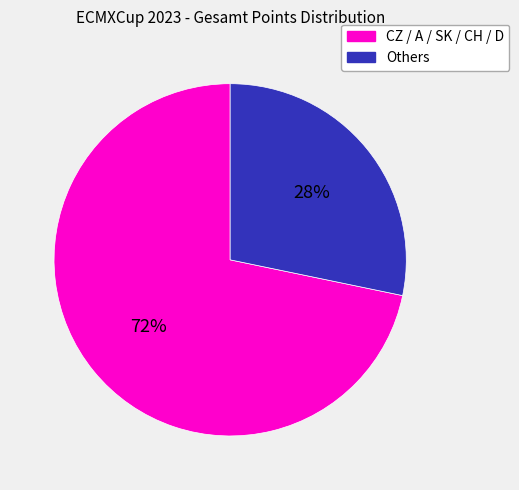

To the nearest percent, what is the average slice percentage?

50%